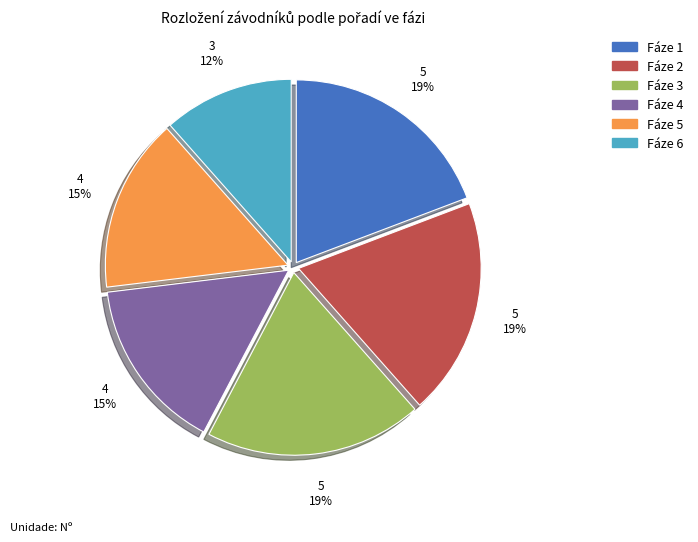

Which slice is the smallest?

Fáze 6